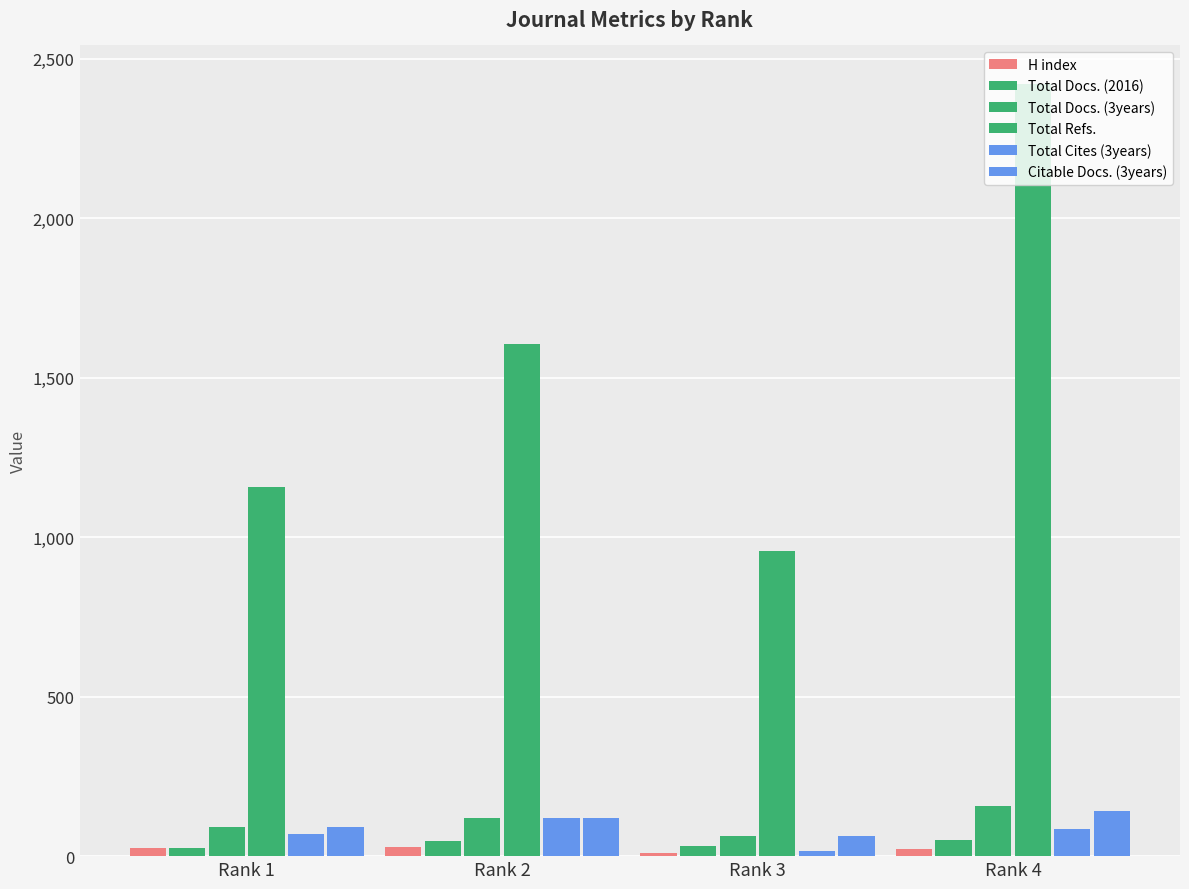

Is it true that H index equals 11 at Rank 2?

False